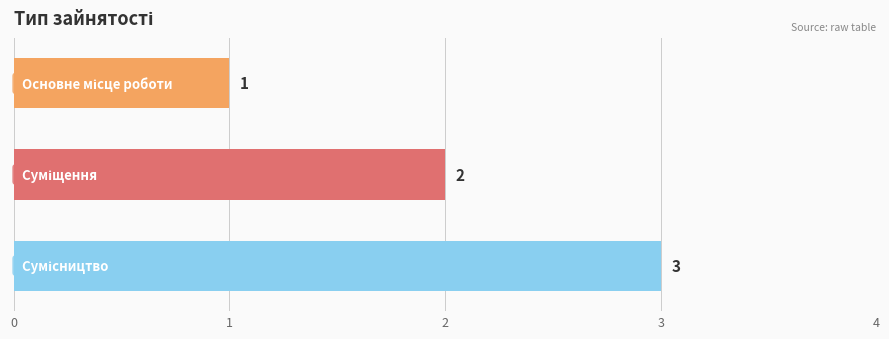

What is the value of the 3rd bar from the top?

3